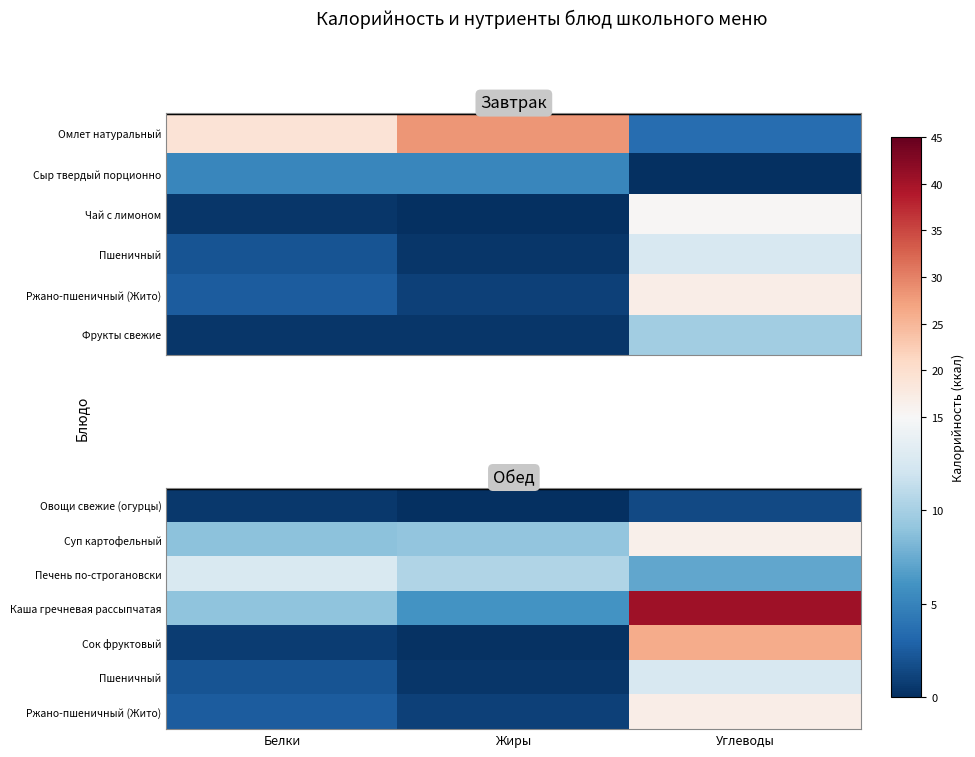

Which label corresponds to the largest value in the chart?

Углеводы